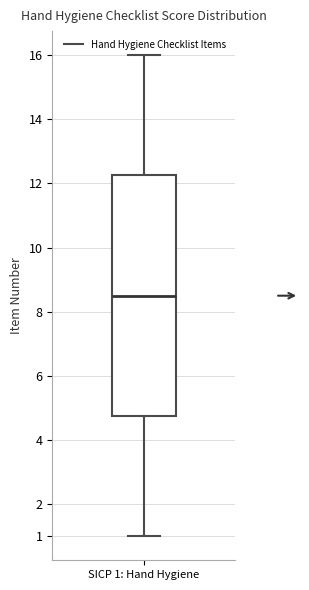

Read this box plot against the y-axis: the position of the median line, the range covered by the box, and the ends of both whiskers. The values are not printed on the chart, so give them approximately, as read against the axis.

median 8.5, box 4.8 to 12.3, whiskers 1.0 to 16.0